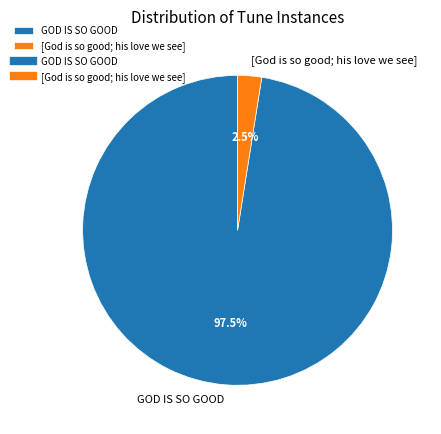

Which has a higher value, [God is so good; his love we see] or GOD IS SO GOOD?

GOD IS SO GOOD